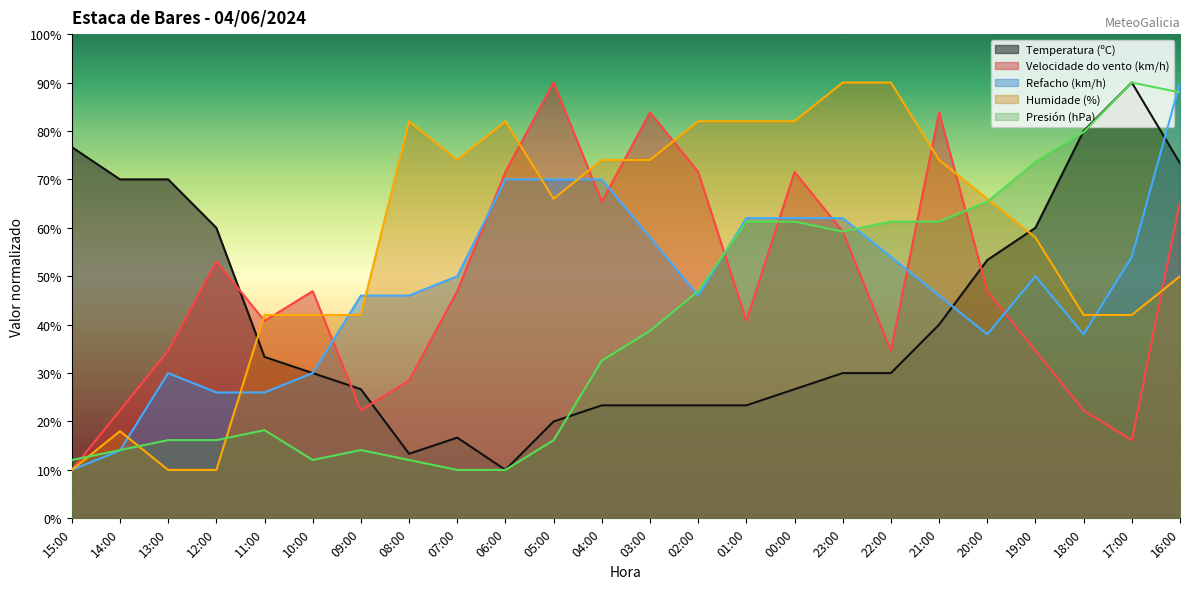

Reading left to right, extract all data points from this chart.

Temperatura (ºC): 76.7	70.0	70.0	60.0	33.3	30.0	26.7	13.3	16.7	10.0	20.0	23.3	23.3	23.3	23.3	26.7	30.0	30.0	40.0	53.3	60.0	80.0	90.0	73.3
Velocidade do vento (km/h): 10.0	22.3	34.6	53.1	40.8	46.9	22.3	28.5	46.9	71.5	90.0	65.4	83.8	71.5	40.8	71.5	59.2	34.6	83.8	46.9	34.6	22.3	16.2	65.4
Refacho (km/h): 10.0	14.0	30.0	26.0	26.0	30.0	46.0	46.0	50.0	70.0	70.0	70.0	58.0	46.0	62.0	62.0	62.0	54.0	46.0	38.0	50.0	38.0	54.0	90.0
Humidade (%): 10.0	18.0	10.0	10.0	42.0	42.0	42.0	82.0	74.0	82.0	66.0	74.0	74.0	82.0	82.0	82.0	90.0	90.0	74.0	66.0	58.0	42.0	42.0	50.0
Presión (hPa): 12.1	14.1	16.2	16.2	18.2	12.1	14.1	12.1	10.0	10.0	16.2	32.6	38.7	46.9	61.3	61.3	59.2	61.3	61.3	65.4	73.6	79.7	90.0	87.9